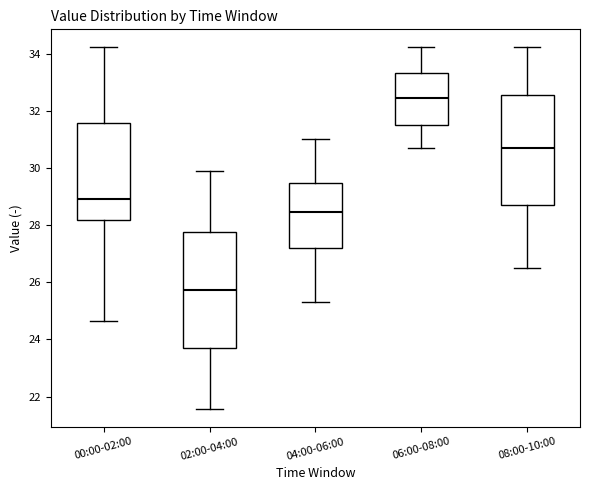

Which box has the highest median line?

06:00-08:00